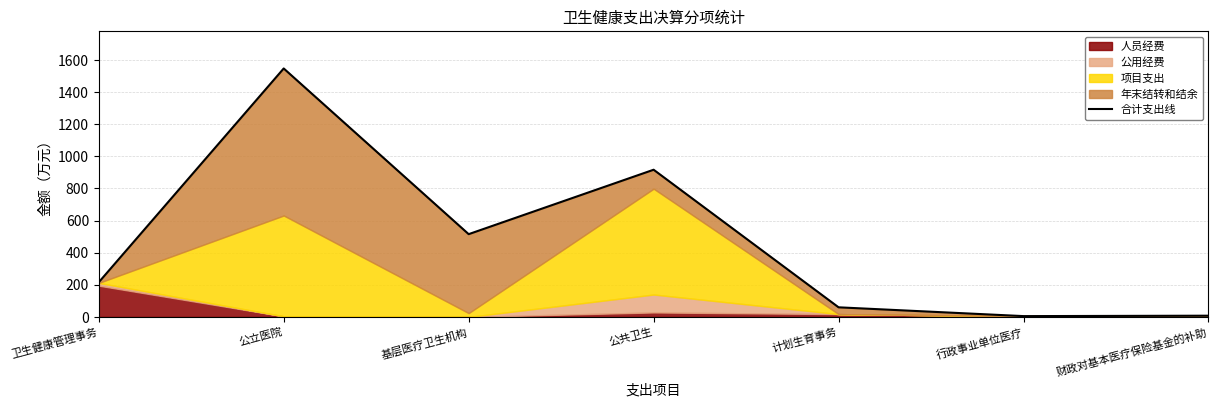

Reading right to left, what are all the values shown in this chart?

7.6	5.0	59.8	916.7	515.5	1547.4	215.8